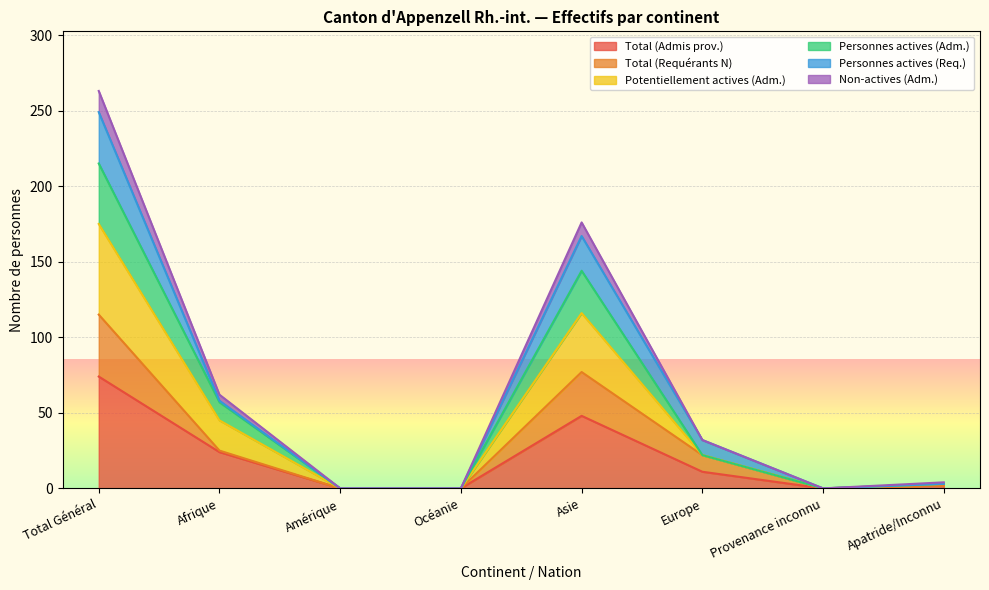

How many lines are shown in the chart?

6